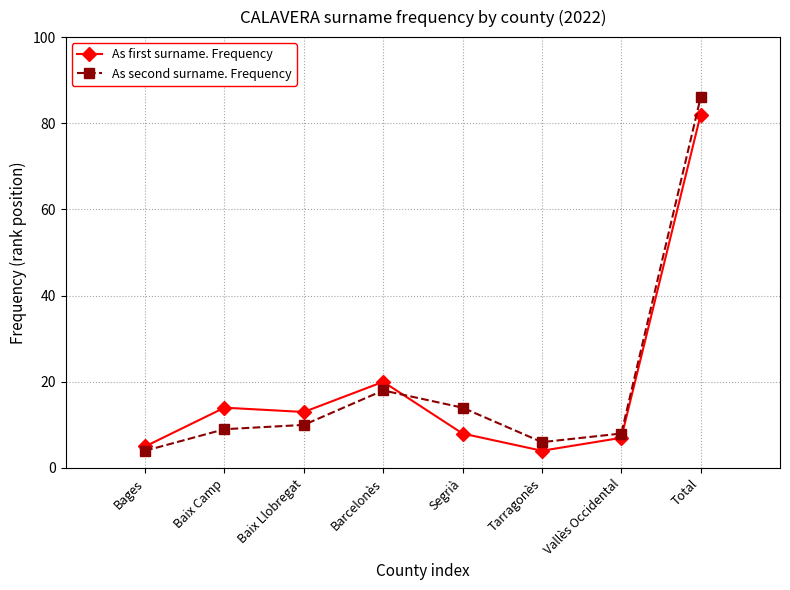

What is the label of the 5th point from the left?

Segrià